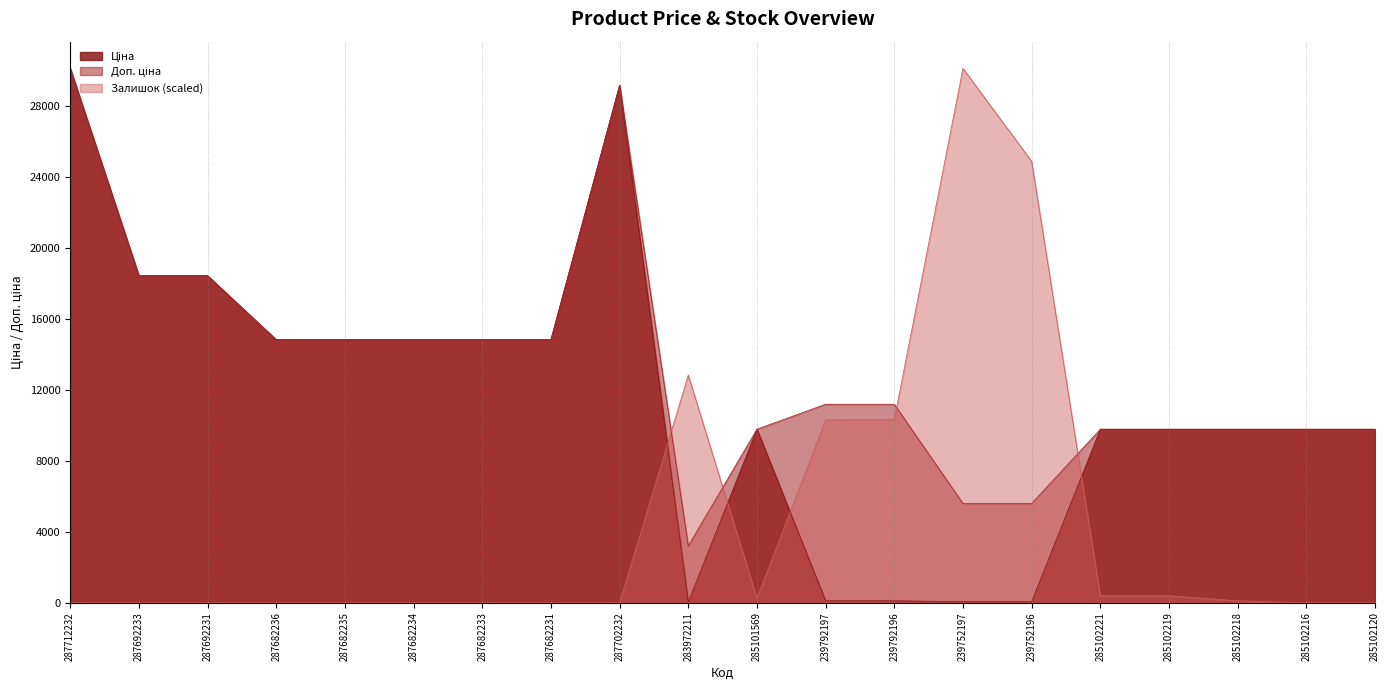

Reading right to left, transcribe all the data shown in this chart.

Ціна: 9775.5	9775.5	9775.5	9775.5	9775.5	55.9	55.9	111.8	111.8	9775.5	32.0	29152.3	14817.6	14817.6	14817.6	14817.6	14817.6	18420.9	18420.9	30102.8
Доп. ціна: 9775.5	9775.5	9775.5	9775.5	9775.5	5591.0	5591.0	11182.0	11182.0	9775.5	3205.0	29152.3	14817.6	14817.6	14817.6	14817.6	14817.6	18420.9	18420.9	30102.8
Залишок: 0.0	0.0	106.9	391.9	391.9	24866.0	30102.8	10331.1	10295.5	249.4	12824.9	0.0	0.0	0.0	0.0	0.0	0.0	0.0	0.0	0.0